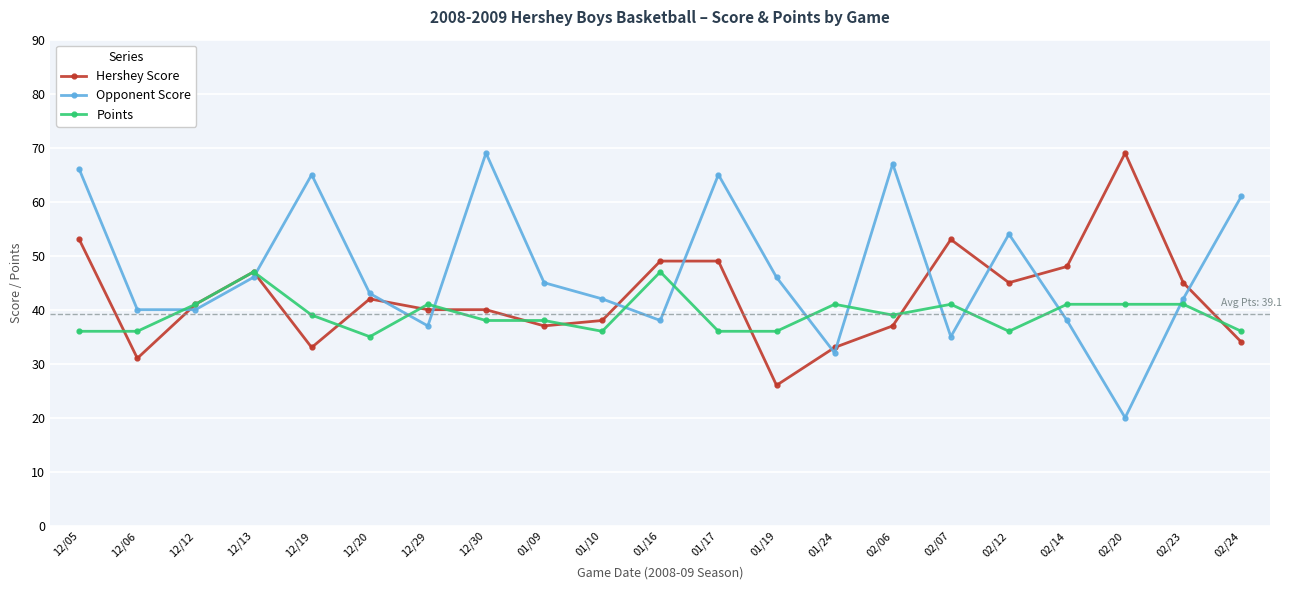

True or false: Points has a value of 36 at 01/17.

True